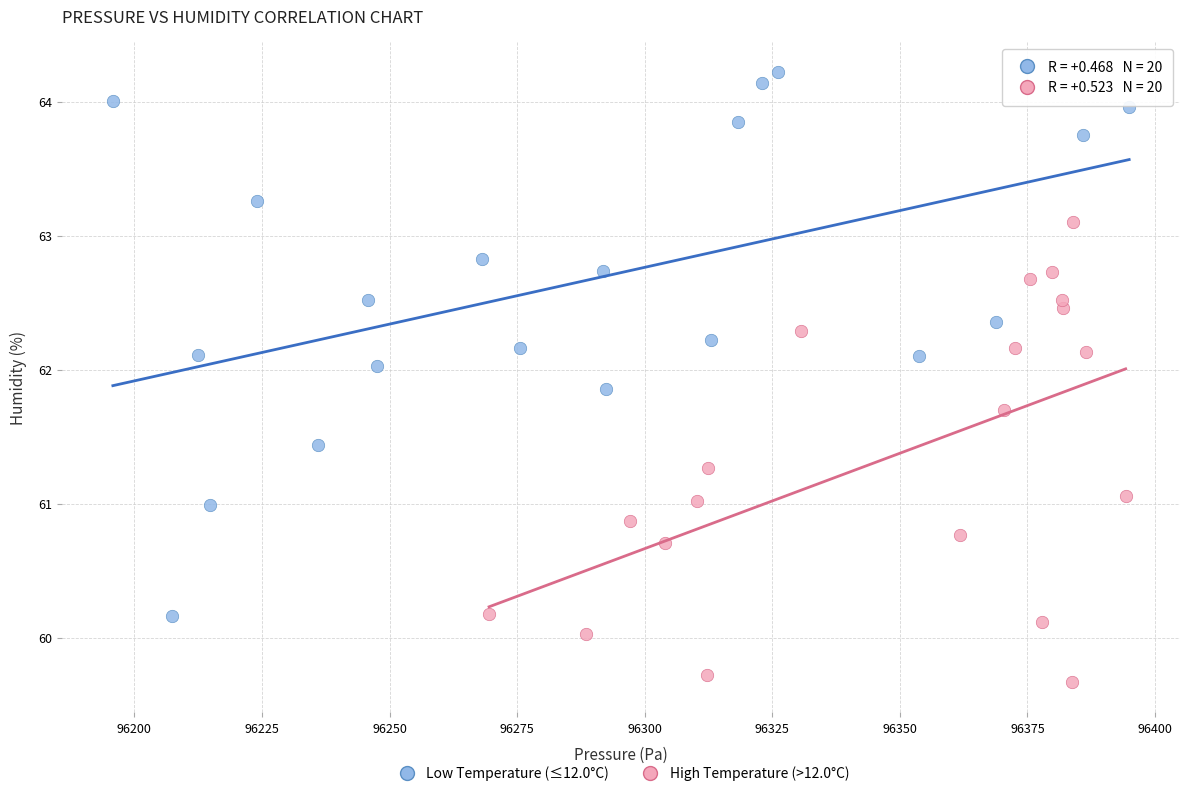

Which series reaches the minimum Y coordinate?

High Temperature (>12.0°C)